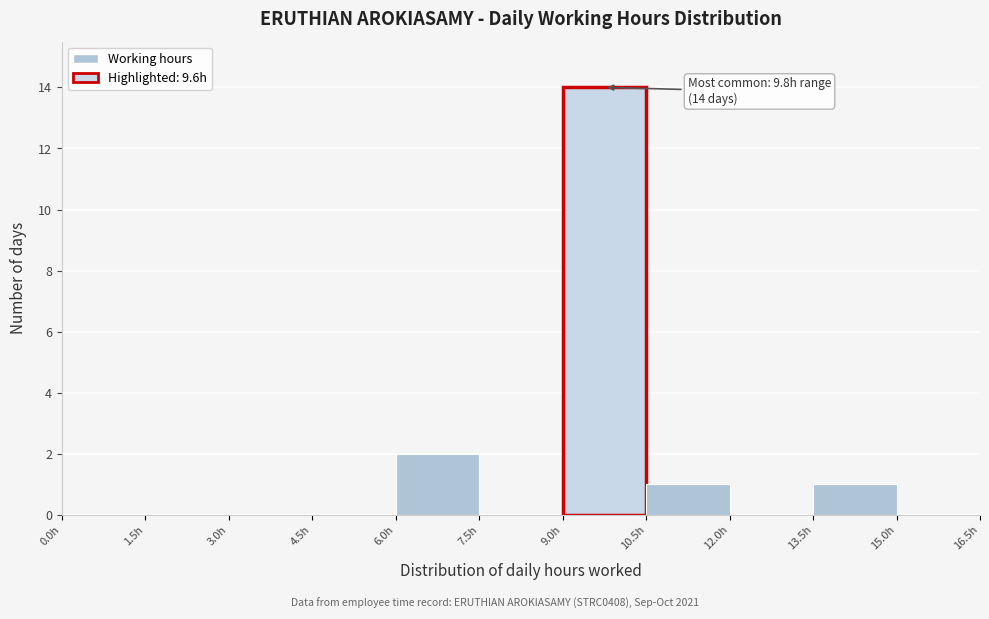

Over which range of the x-axis is the bar tallest?

9.0 to 10.5